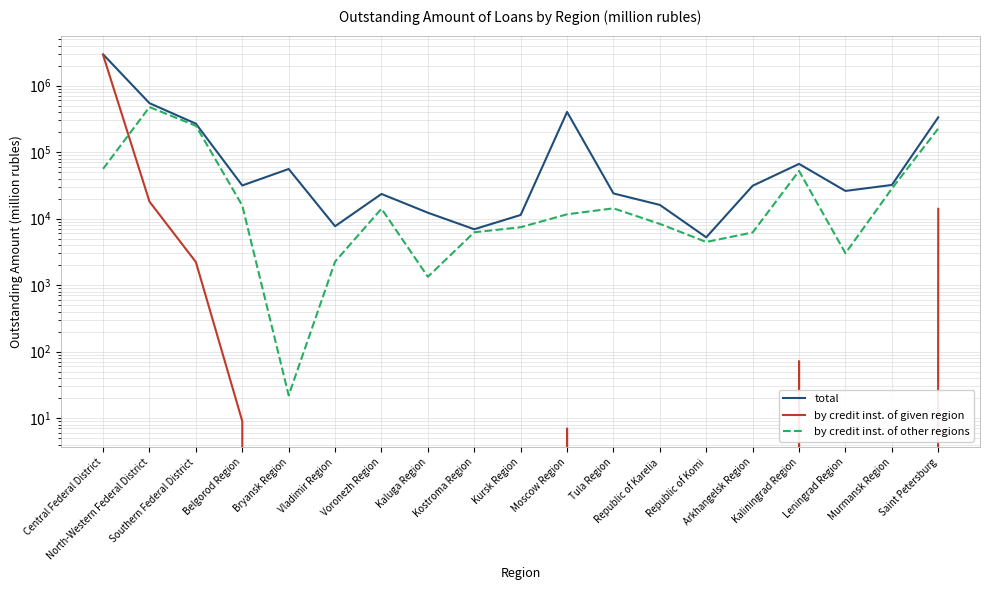

What is the difference between the maximum and minimum values in the by credit inst. of given region series?

2890668